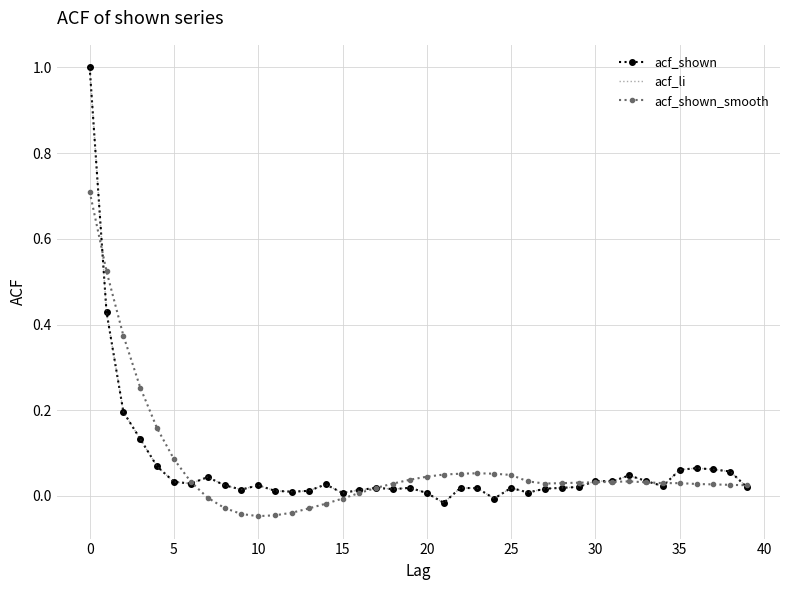

What is the label of the 36th point from the left?

35